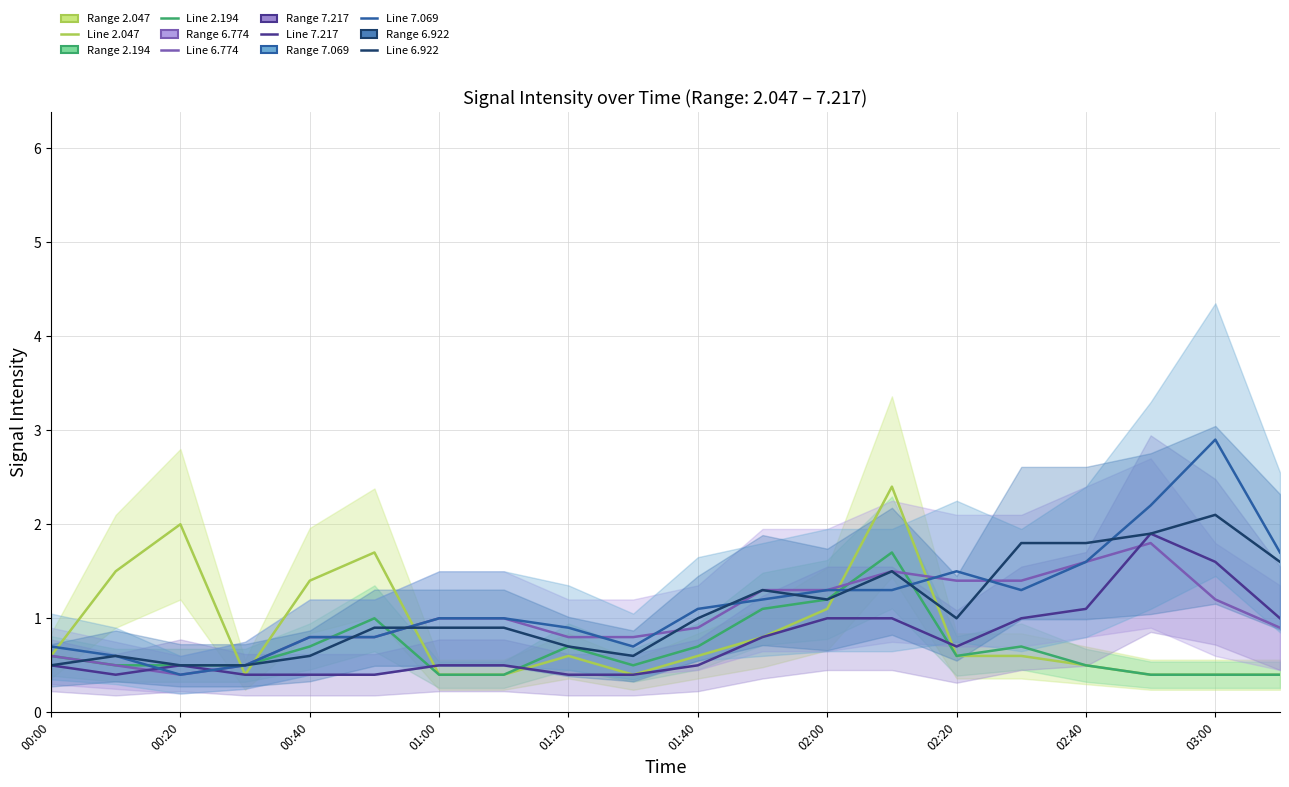

Reading left to right, extract all data points from this chart.

2.047: 0.6	1.5	2.0	0.4	1.4	1.7	0.4	0.4	0.6	0.4	0.6	0.8	1.1	2.4	0.6	0.6	0.5	0.4	0.4	0.4
2.194: 0.6	0.5	0.5	0.5	0.7	1.0	0.4	0.4	0.7	0.5	0.7	1.1	1.2	1.7	0.6	0.7	0.5	0.4	0.4	0.4
7.069: 0.7	0.6	0.4	0.5	0.8	0.8	1.0	1.0	0.9	0.7	1.1	1.2	1.3	1.3	1.5	1.3	1.6	2.2	2.9	1.7
6.922: 0.5	0.6	0.5	0.5	0.6	0.9	0.9	0.9	0.7	0.6	1.0	1.3	1.2	1.5	1.0	1.8	1.8	1.9	2.1	1.6
7.217: 0.5	0.4	0.5	0.4	0.4	0.4	0.5	0.5	0.4	0.4	0.5	0.8	1.0	1.0	0.7	1.0	1.1	1.9	1.6	1.0
6.774: 0.6	0.5	0.4	0.5	0.8	0.8	1.0	1.0	0.8	0.8	0.9	1.3	1.3	1.5	1.4	1.4	1.6	1.8	1.2	0.9